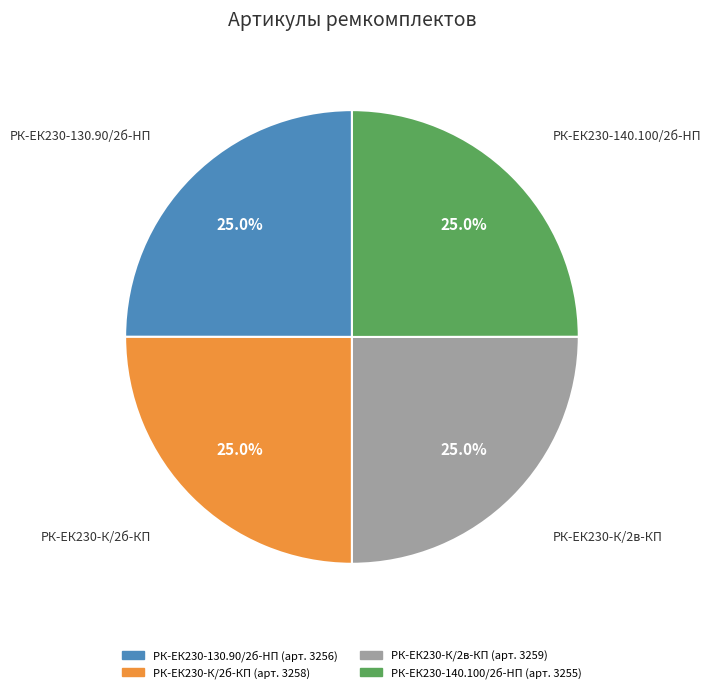

Is there a majority slice in this chart?

No